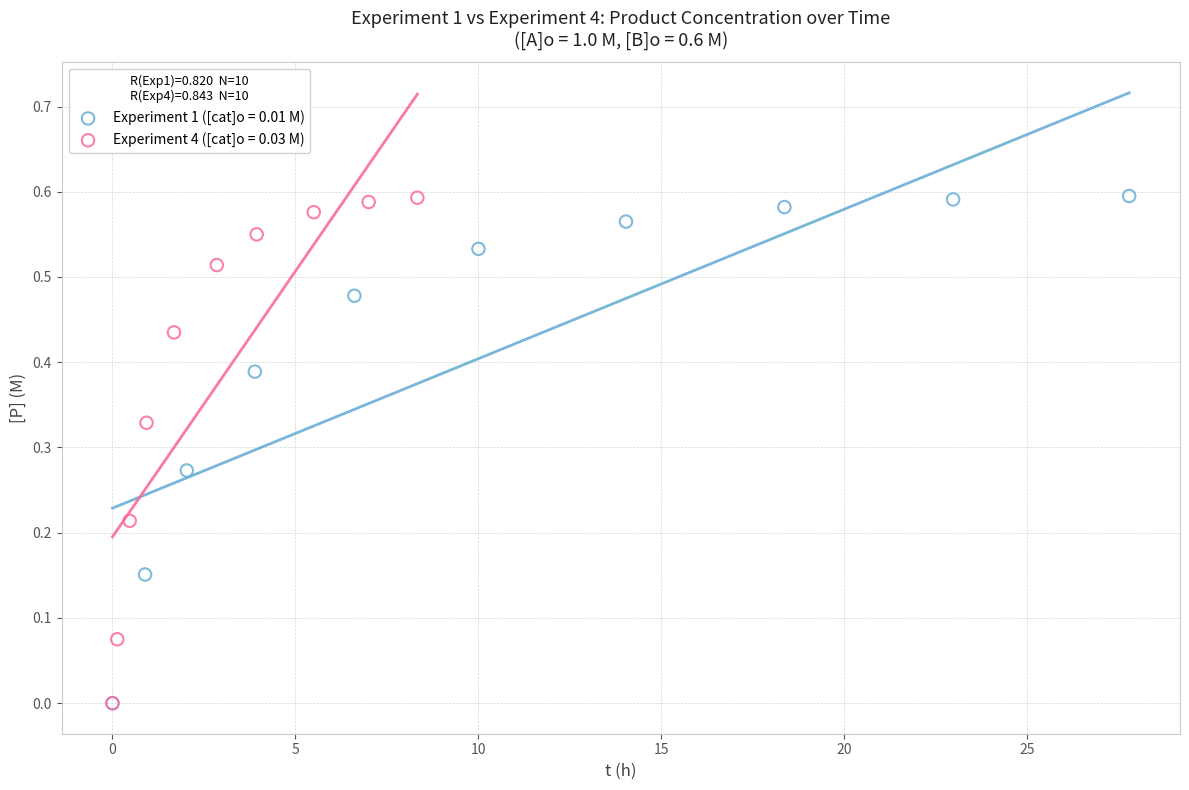

Which series has the largest Y range (max minus min)?

Experiment 1 ([cat]o = 0.01 M)